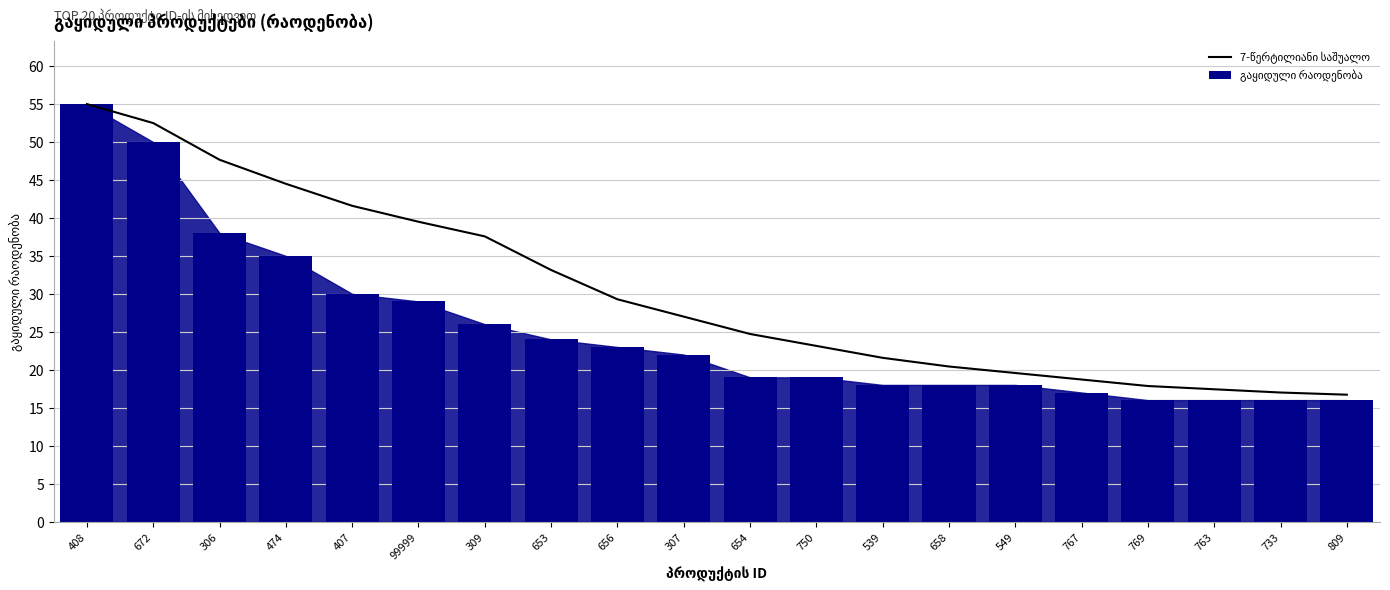

Which series has the widest spread of values?

გაყიდული რაოდენობა